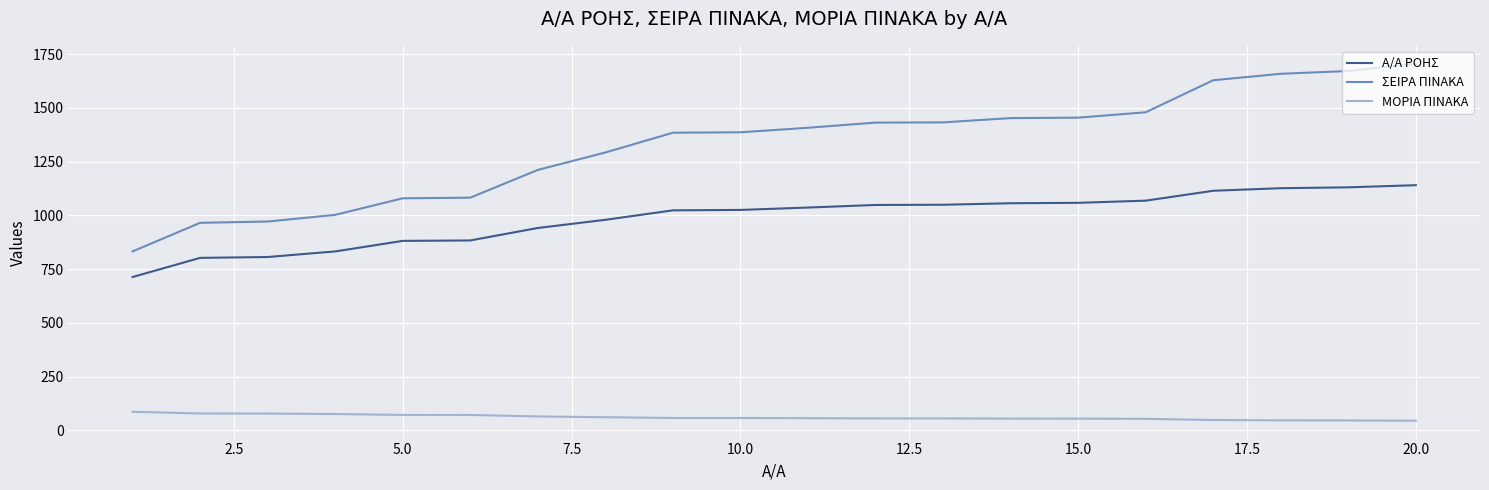

Which series has the largest total across all categories?

ΣΕΙΡΑ ΠΙΝΑΚΑ